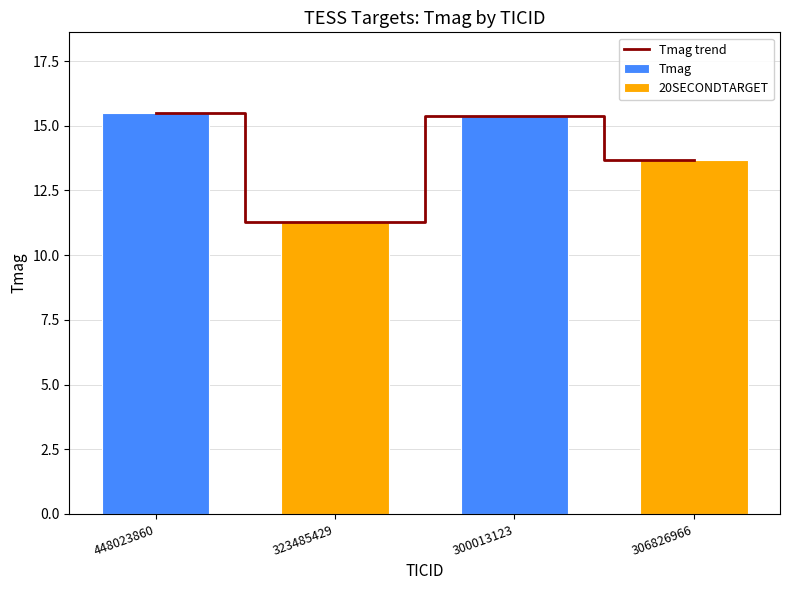

At which label is the value closest to 13?

306826966